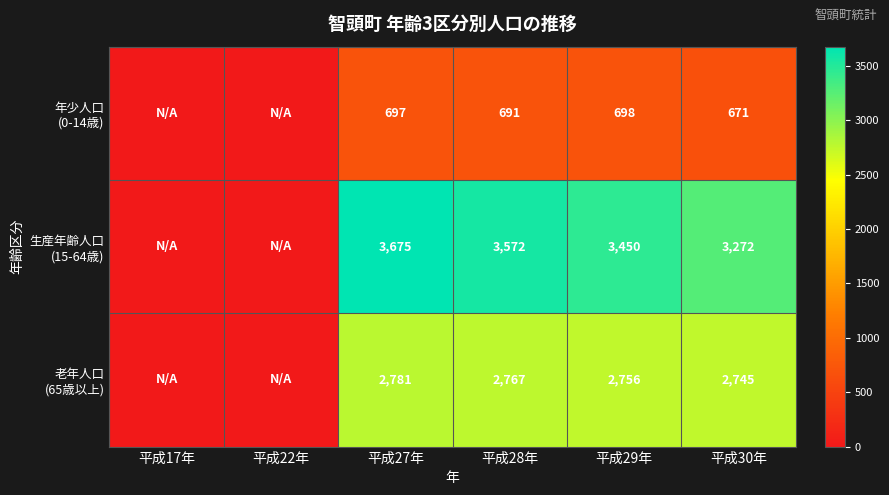

What is the total value across all series at 平成30年?

6688